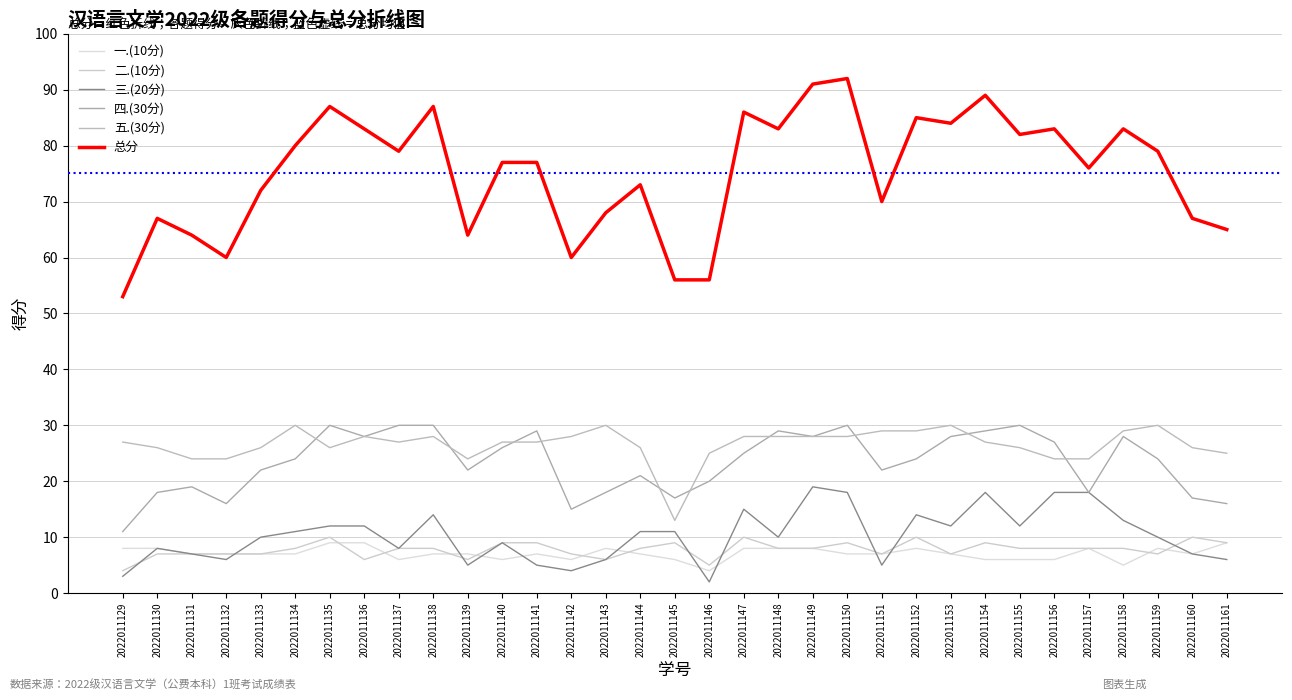

The 五.(30分) series shows 38 at 2022011147. True or false?

False